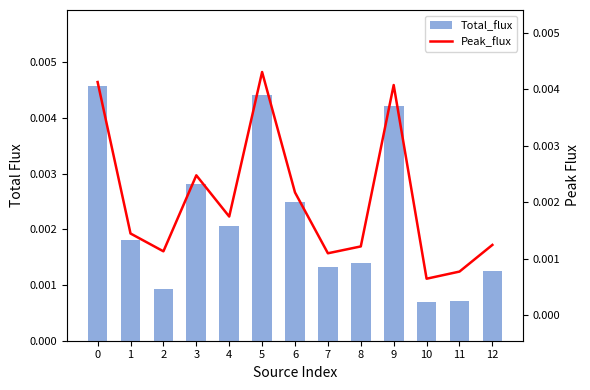

At how many categories does at least one series exceed 0?

13